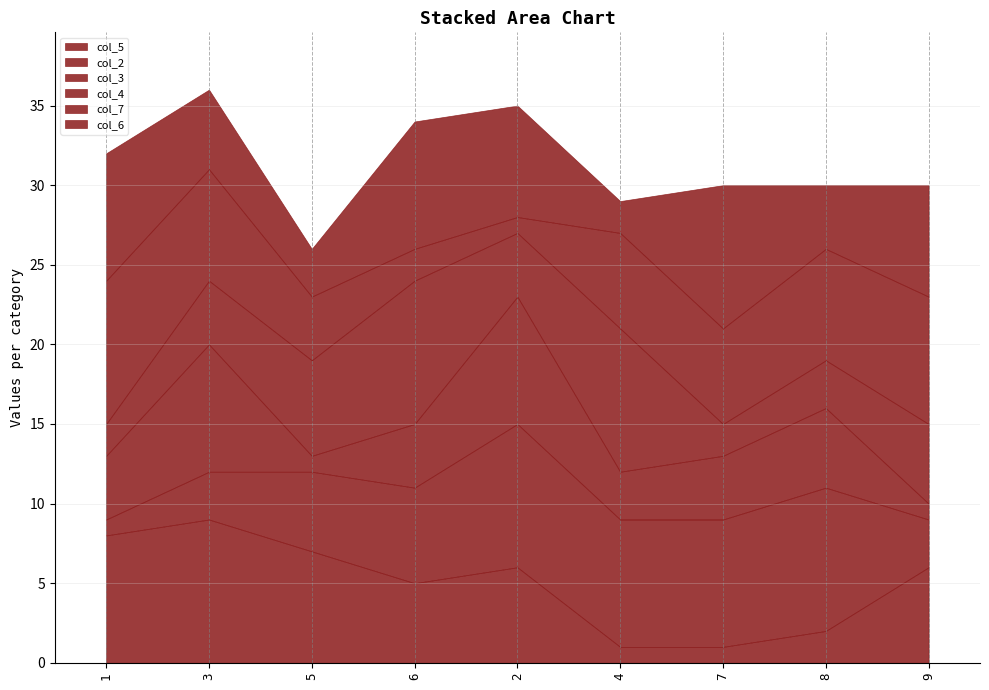

What is the sum of all col_3 values?

38